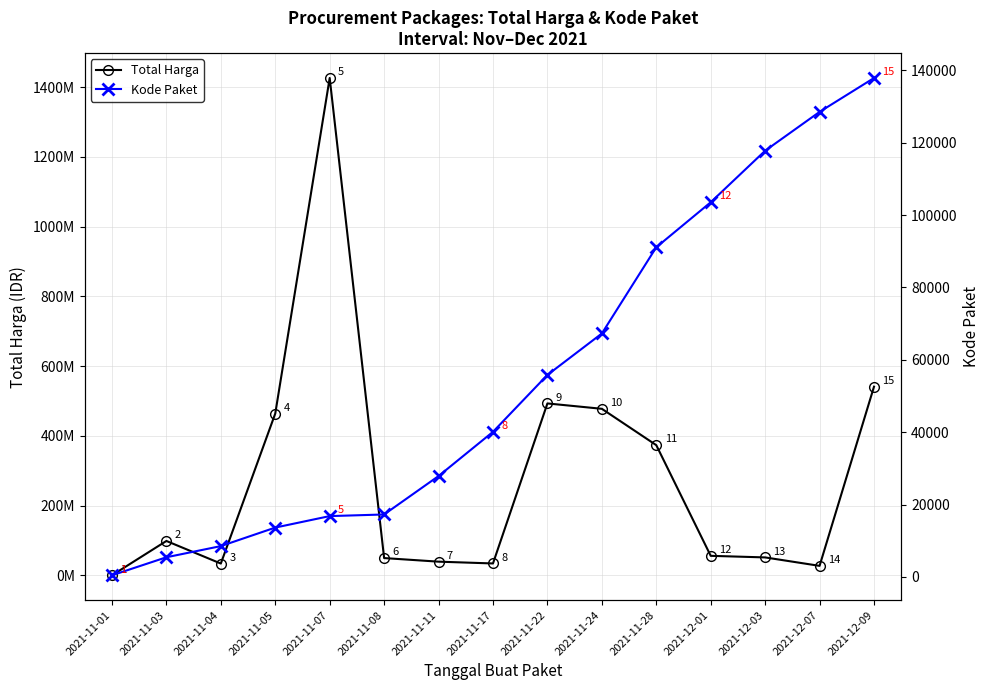

Which series has the largest total across all categories?

Total Harga